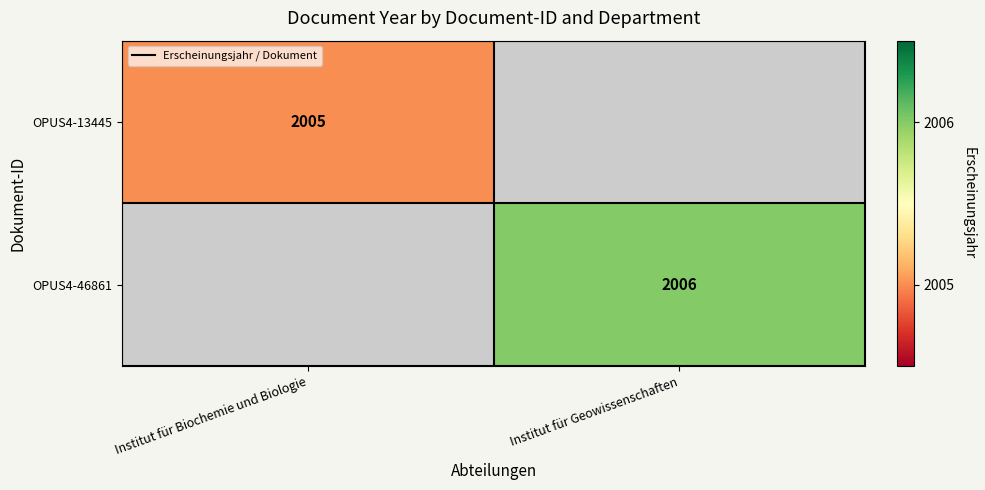

At which category does the chart reach its peak across all series?

Institut für Geowissenschaften